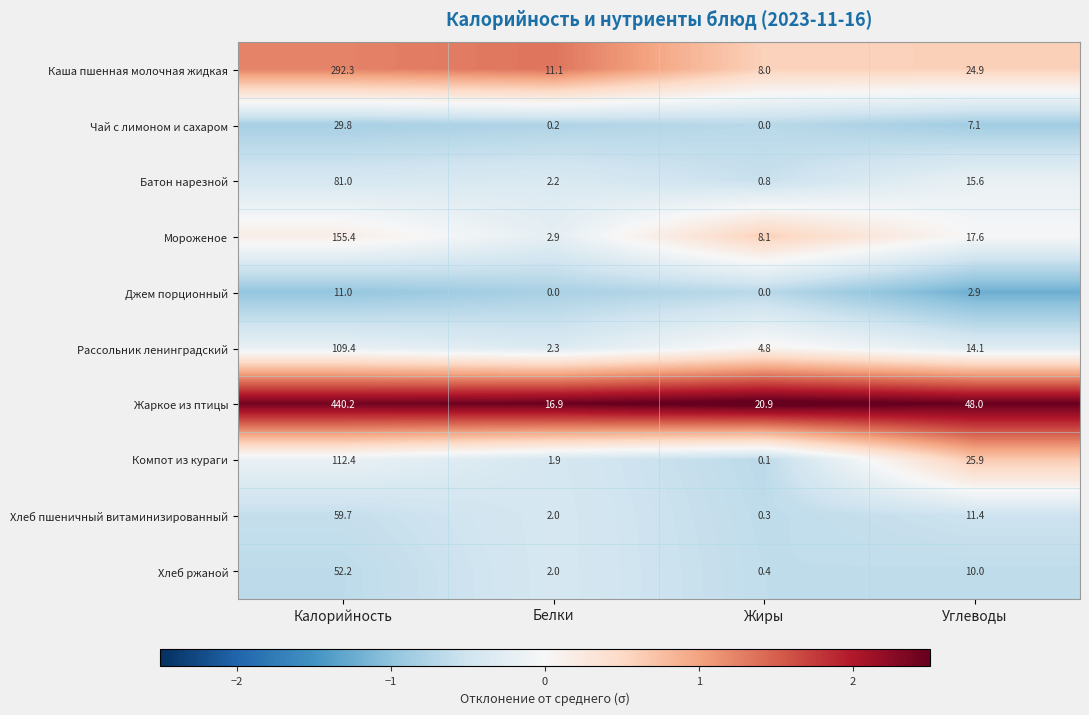

Which series has the largest total across all categories?

Жаркое из птицы